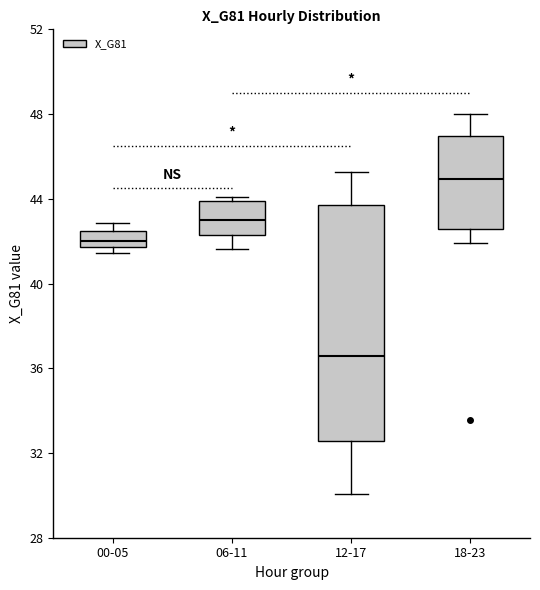

Which box is the tallest, from its lower edge to its upper edge?

12-17